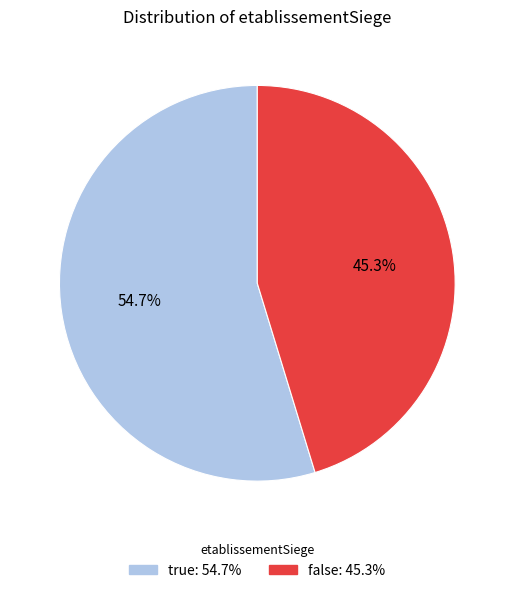

The true slice represents 55% of the pie. True or false?

True